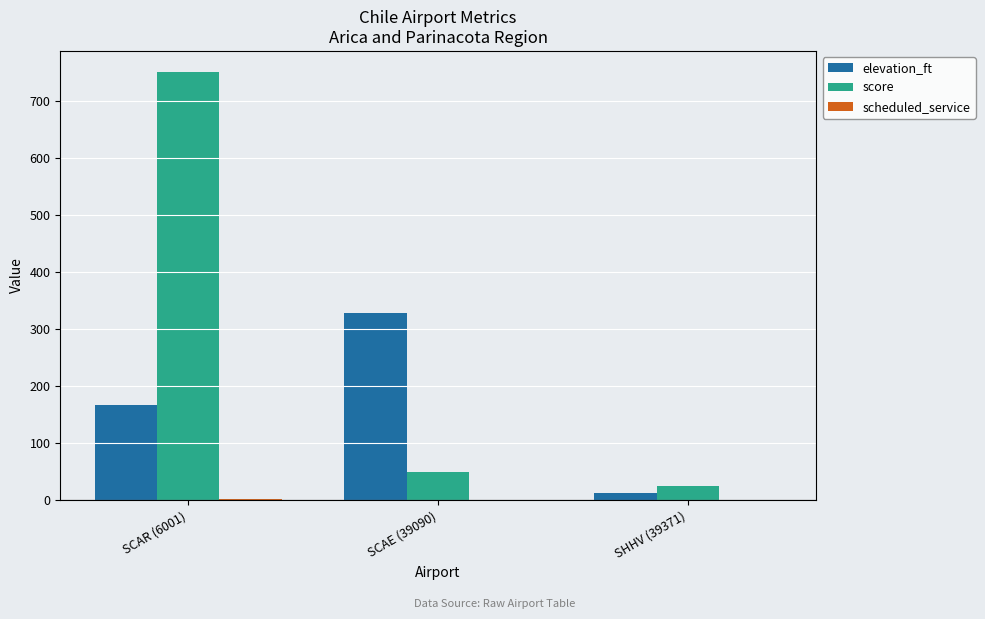

What is the difference between the score values at SHHV (39371) and SCAR (6001)?

725